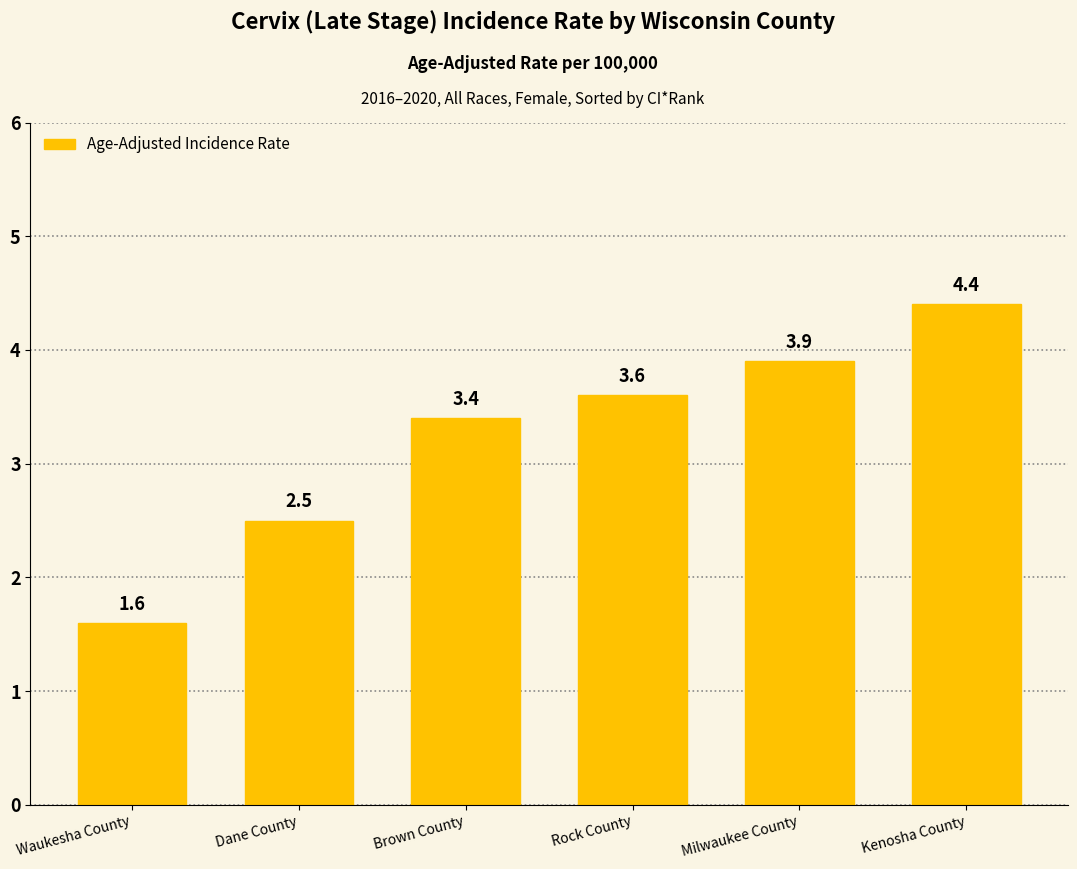

The chart shows a value of 2.5 at Dane County. True or false?

True